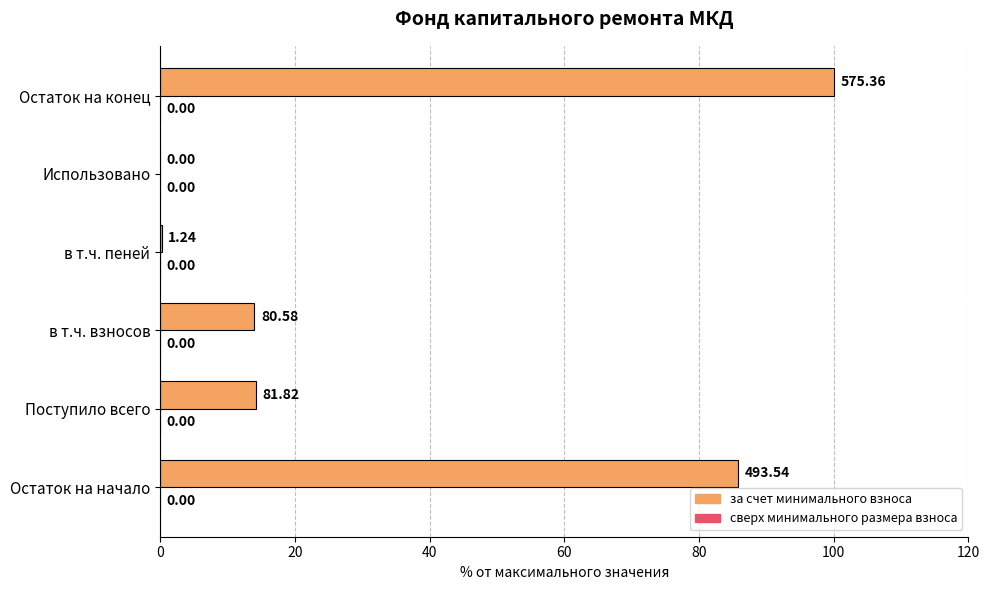

Are the bars horizontal?

Yes